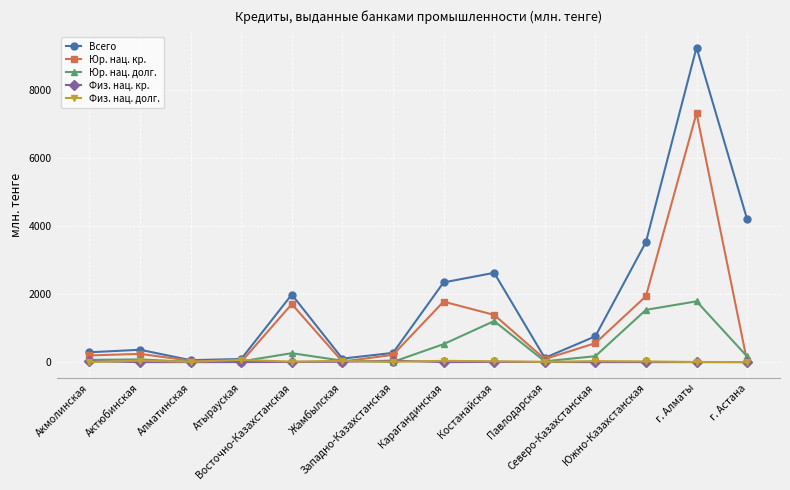

What is the minimum value for Юр. нац. долг.?

6.0